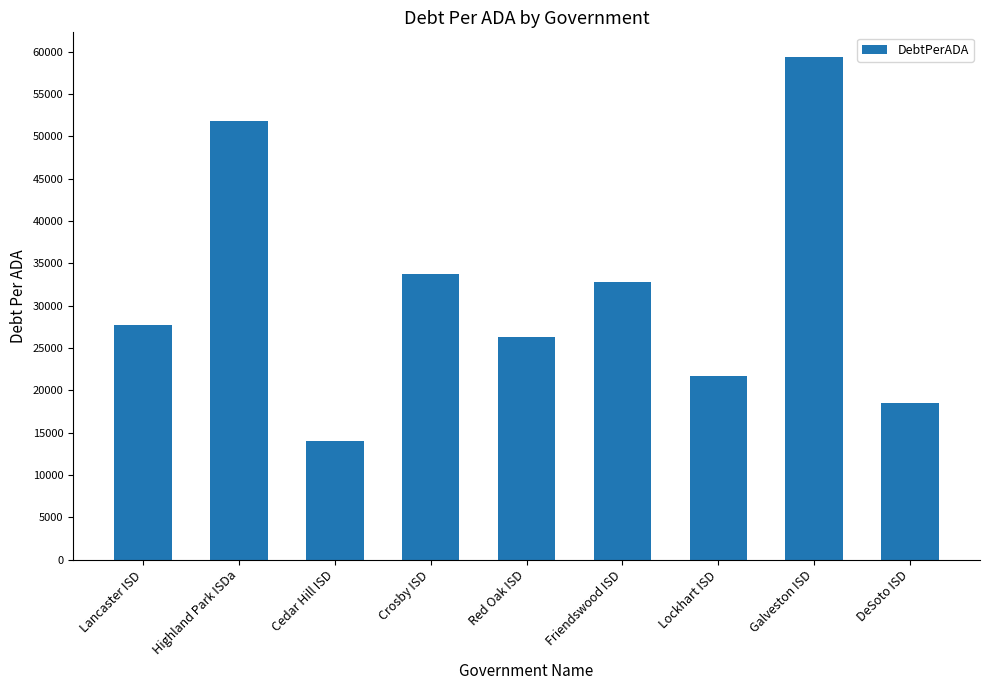

What is the change in value from Lancaster ISD to Friendswood ISD?

+5032.9